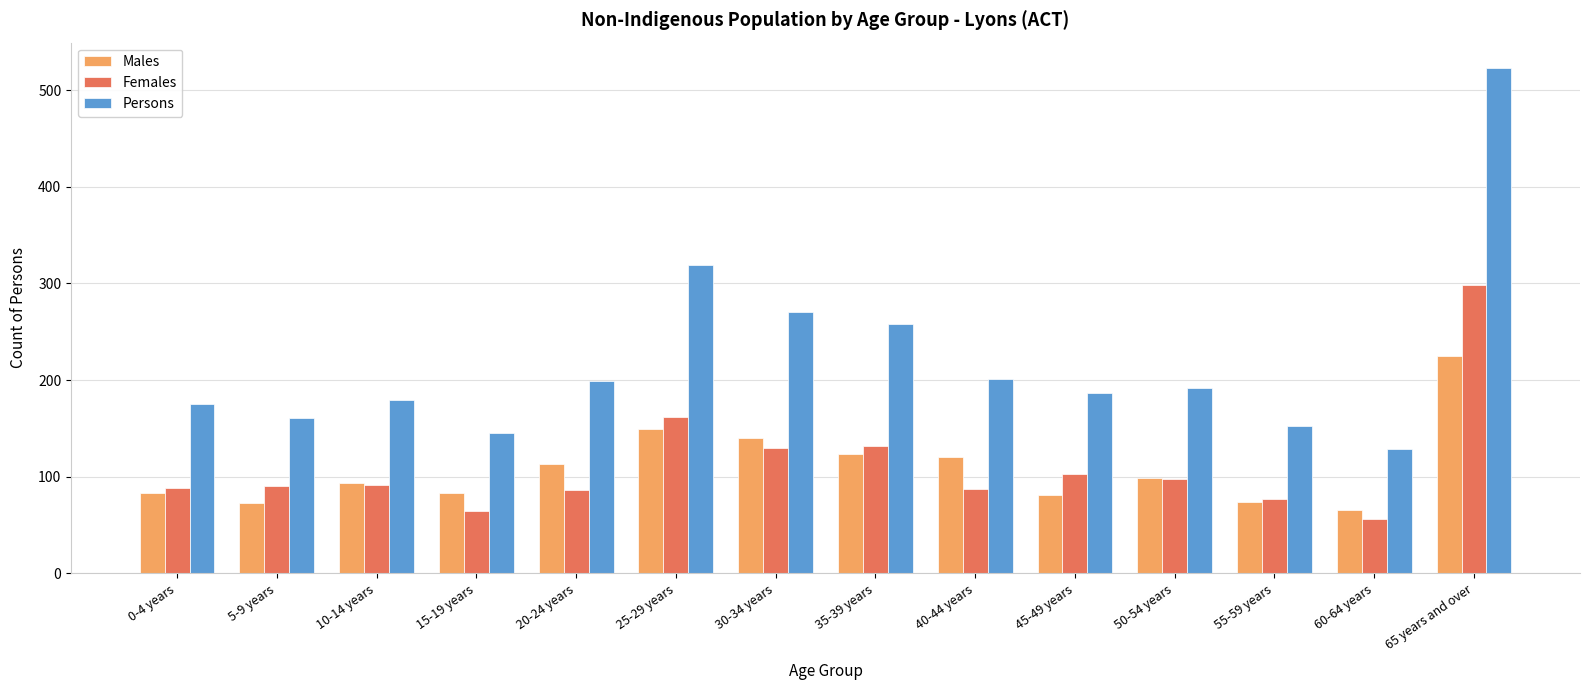

What is the label of the 8th bar from the left?

35-39 years